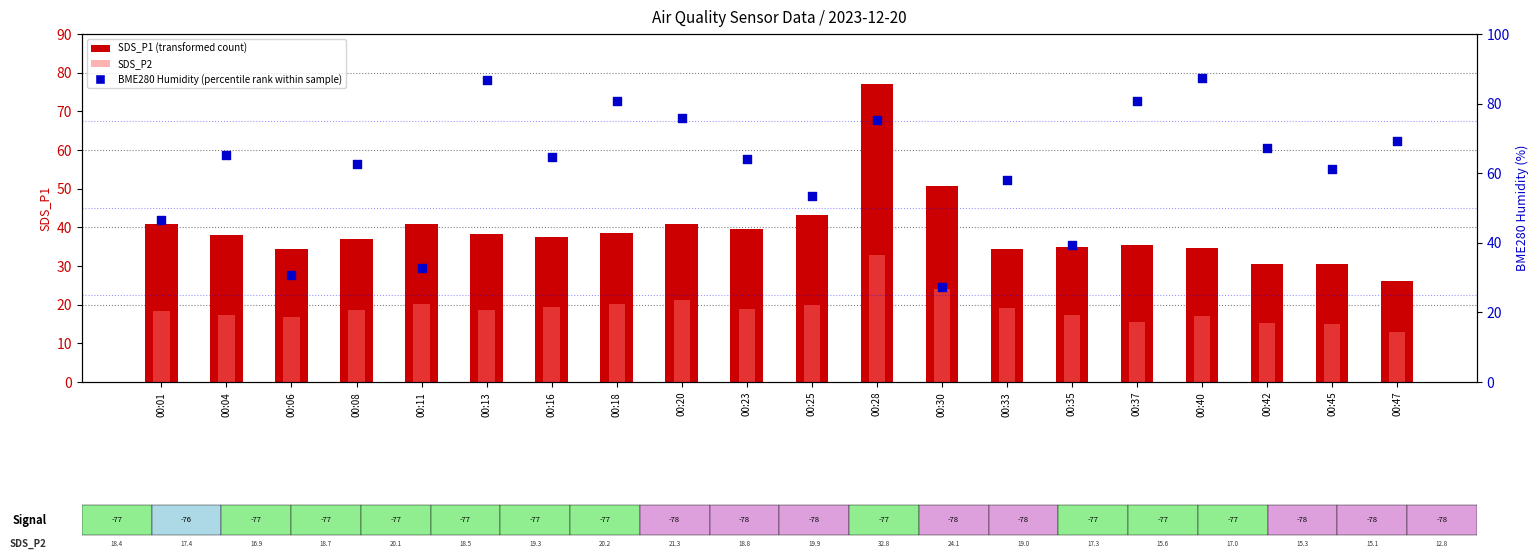

Which series contains the lowest Y value?

SDS_P2